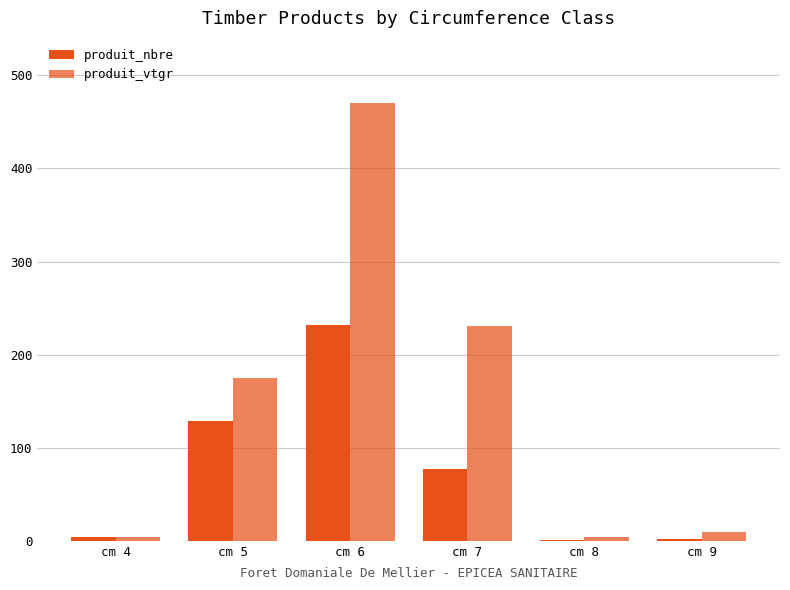

At which category is the sum across all series the highest?

cm 6